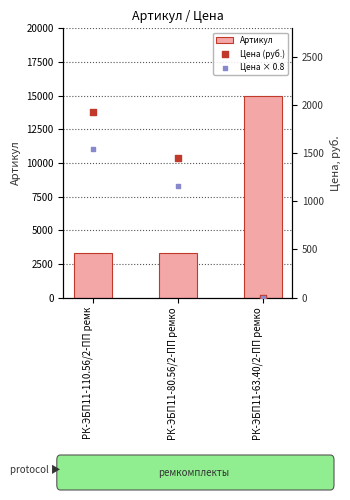

Which series has the widest spread of Y values?

Артикул